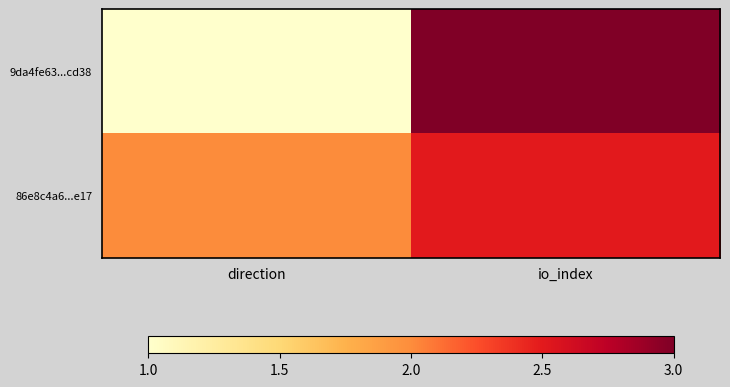

What is the total value across all series at io_index?

5.5